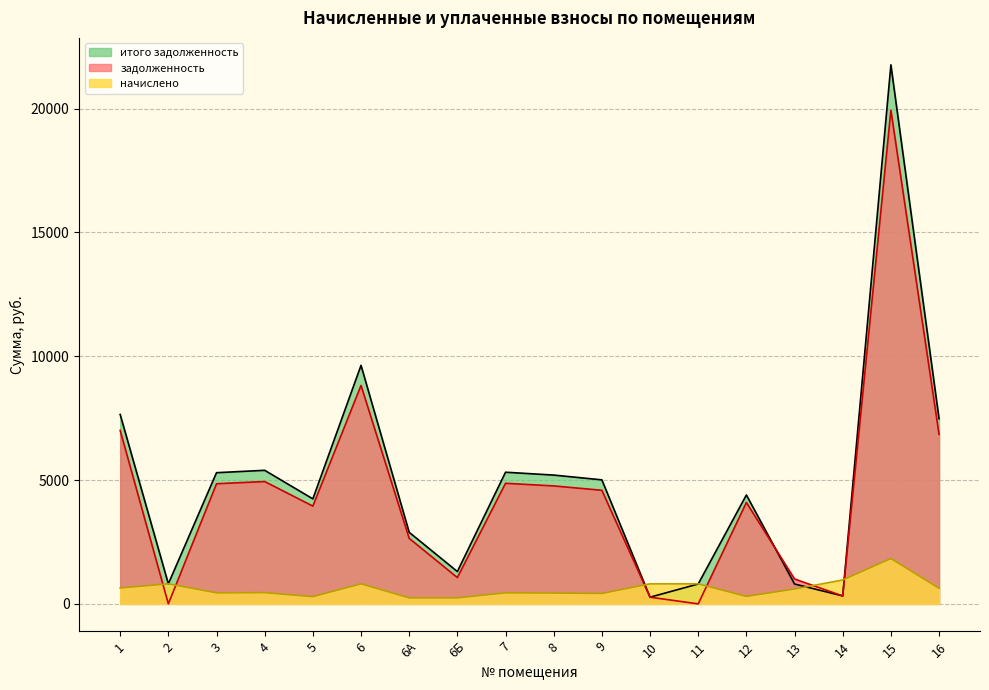

List the labels in order of итого задолженность value, largest first.

15, 6, 1, 16, 4, 7, 3, 8, 9, 12, 5, 6А, 6Б, 2, 11, 13, 14, 10